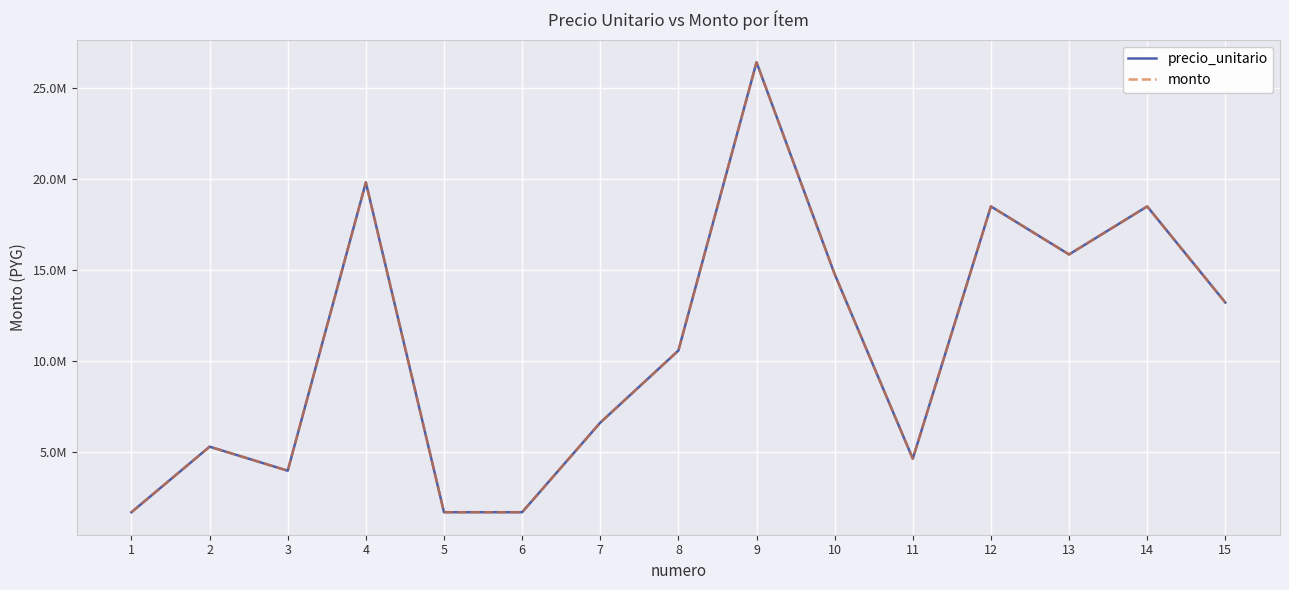

At which label does precio_unitario reach its peak?

9